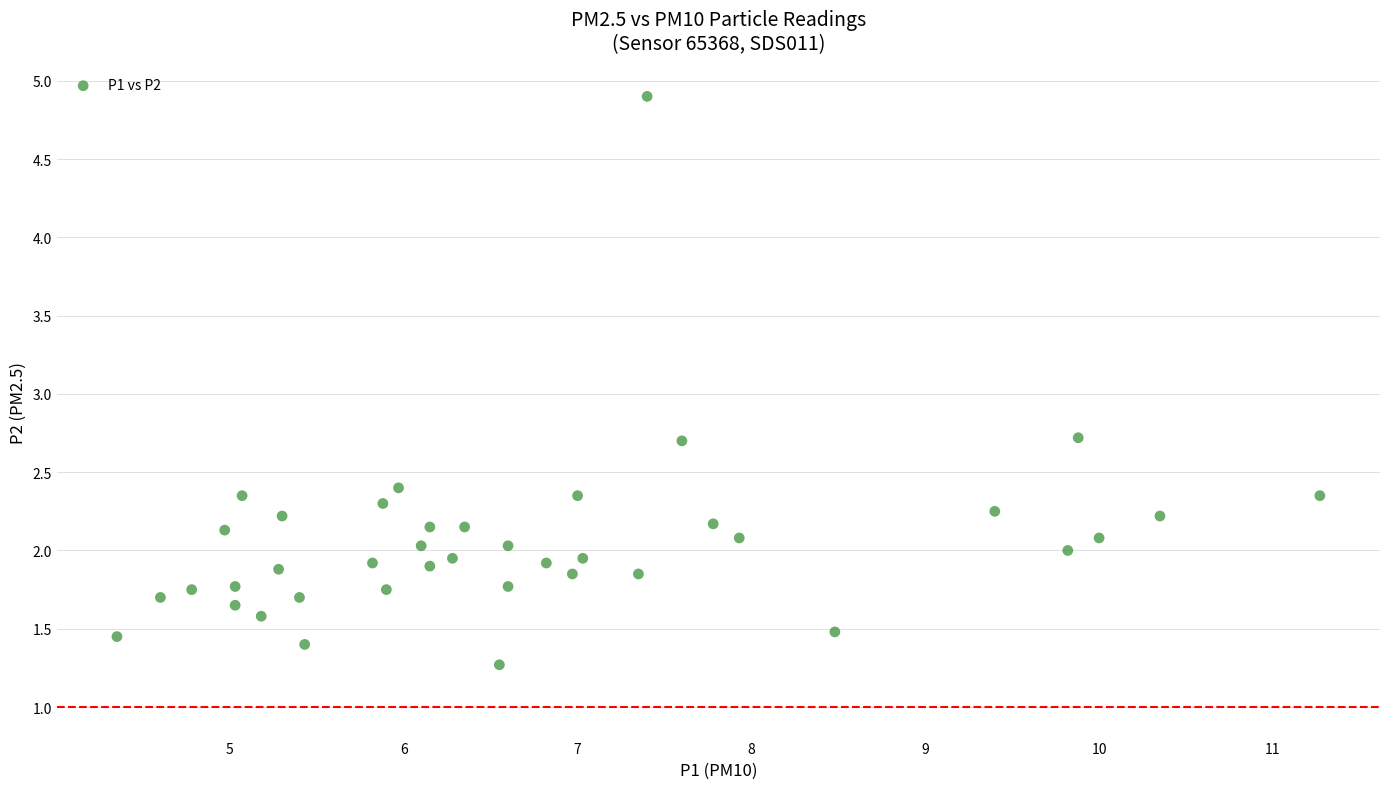

What is the range of Y values (max minus min)?

3.6